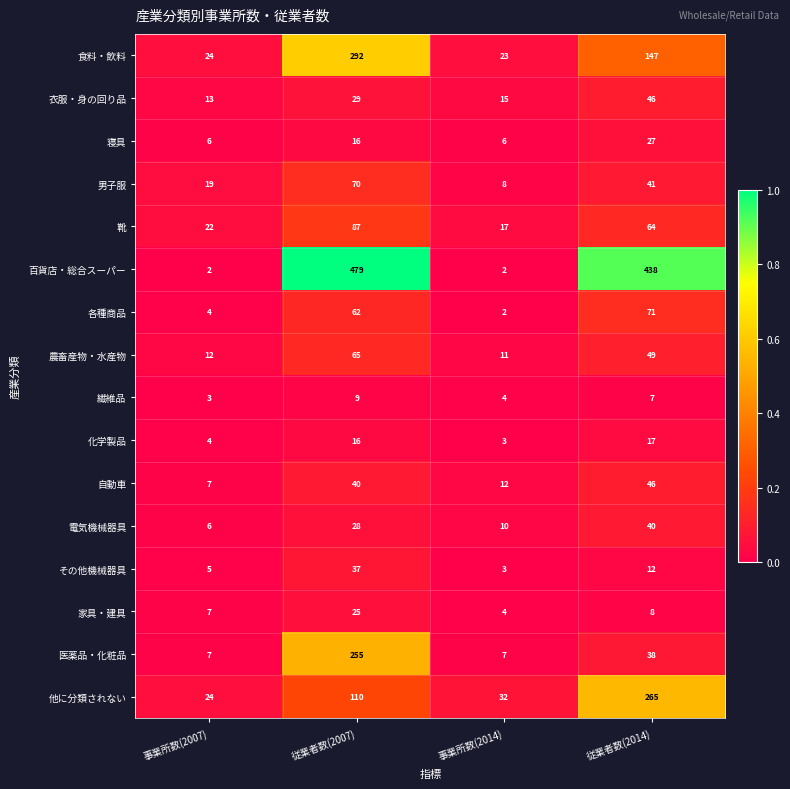

What is the difference between the second highest and second lowest values in the 寝具 series?

10